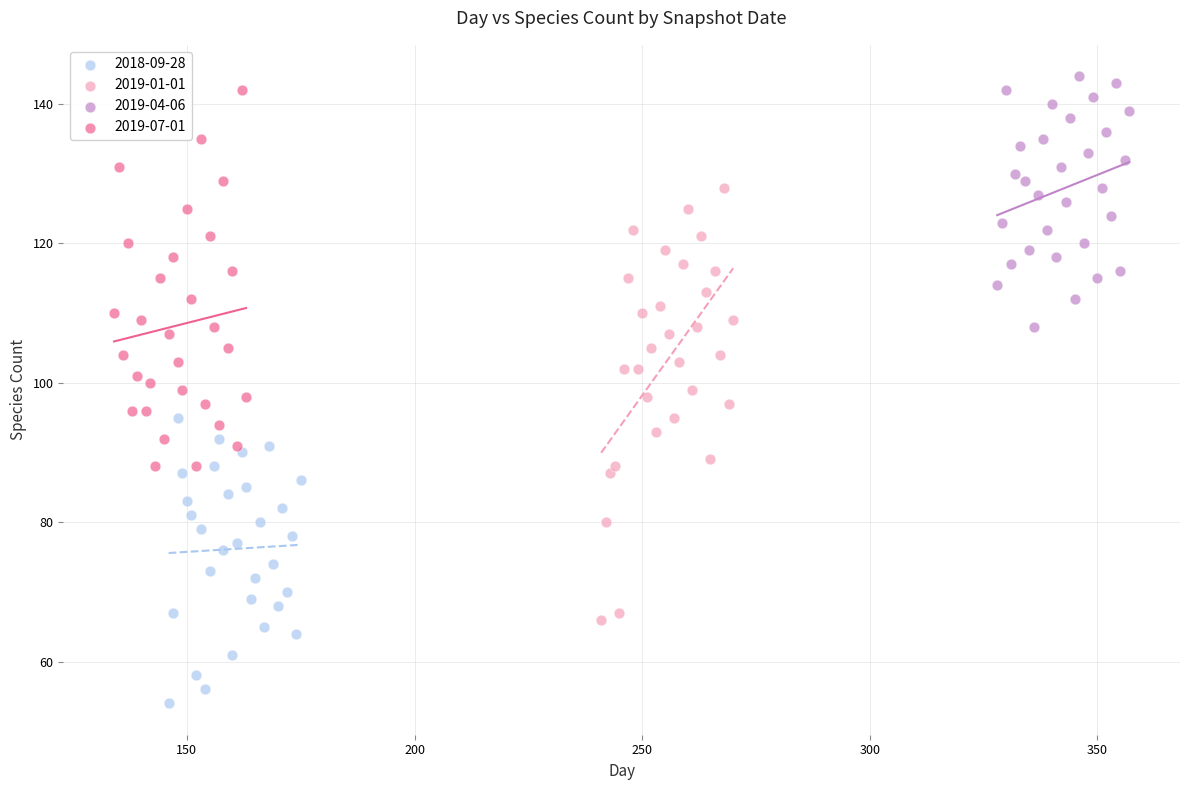

Which series contains the highest Y value?

2019-04-06